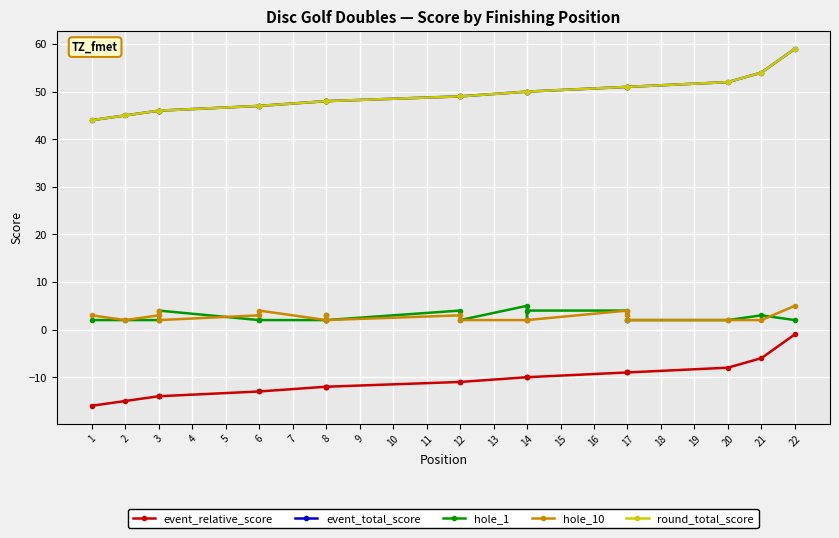

Between 17 and 8, which is larger?

17